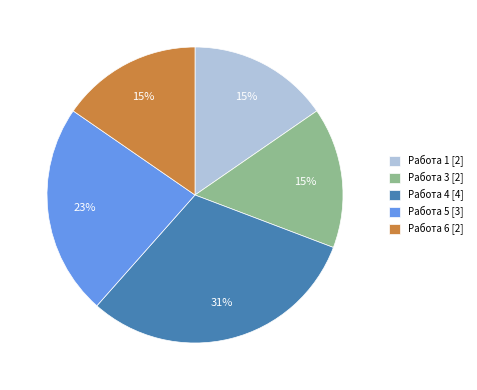

Is it true that Работа 4 [4] is 31% of the pie?

True